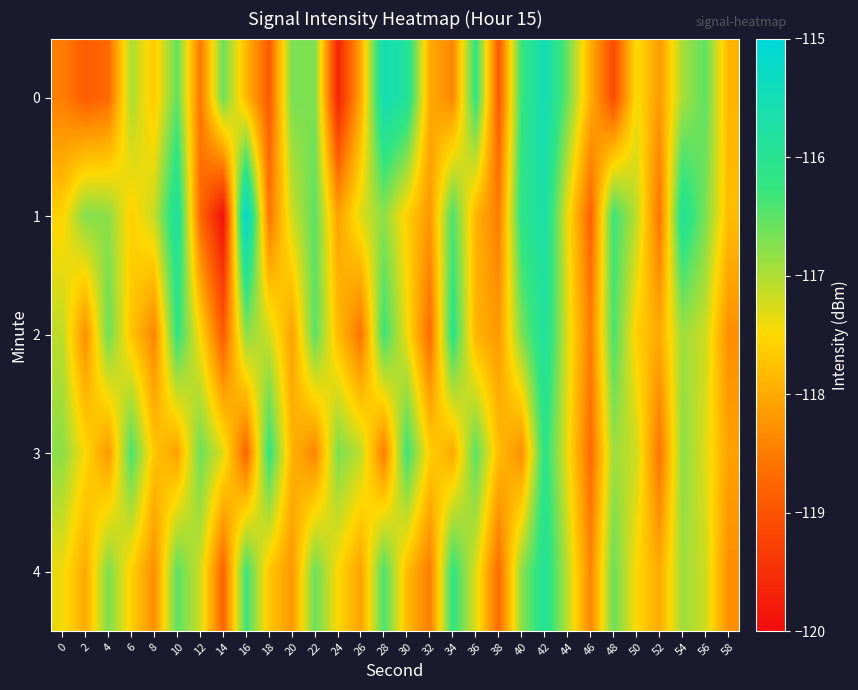

Reading left to right, what are all the values shown in this chart?

0: 0=-118.5	2=-118.9	4=-118.7	6=-117.0	8=-117.7	10=-116.5	12=-118.6	14=-116.6	16=-117.9	18=-118.9	20=-116.7	22=-116.7	24=-119.7	26=-118.0	28=-115.5	30=-115.9	32=-118.0	34=-118.4	36=-116.2	38=-118.9	40=-116.2	42=-115.5	44=-116.6	46=-118.0	48=-119.1	50=-117.4	52=-118.2	54=-117.0	56=-116.5	58=-117.9
1: 0=-117.6	2=-116.7	4=-116.8	6=-117.6	8=-117.1	10=-115.8	12=-118.7	14=-119.9	16=-115.1	18=-118.6	20=-117.2	22=-116.5	24=-118.1	26=-117.3	28=-116.8	30=-117.6	32=-118.2	34=-116.4	36=-117.9	38=-118.5	40=-116.1	42=-115.7	44=-117.4	46=-118.8	48=-116.3	50=-117.1	52=-118.6	54=-115.9	56=-116.7	58=-117.8
2: 0=-117.1	2=-118.3	4=-116.6	6=-117.7	8=-118.4	10=-116.2	12=-117.5	14=-118.9	16=-116.8	18=-117.2	20=-118.1	22=-116.5	24=-117.8	26=-118.6	28=-116.3	30=-117.4	32=-118.7	34=-116.1	36=-117.9	38=-118.2	40=-116.7	42=-115.8	44=-117.3	46=-118.5	48=-116.4	50=-117.6	52=-118.0	54=-116.9	56=-117.2	58=-118.3
3: 0=-116.8	2=-117.5	4=-118.2	6=-116.4	8=-117.7	10=-118.1	12=-116.6	14=-117.3	16=-118.8	18=-116.2	20=-117.9	22=-118.4	24=-116.7	26=-117.1	28=-118.5	30=-116.3	32=-117.6	34=-118.0	36=-116.5	38=-117.8	40=-118.3	42=-116.1	44=-117.4	46=-118.7	48=-116.9	50=-117.2	52=-118.6	54=-116.8	56=-117.3	58=-118.1
4: 0=-117.4	2=-118.0	4=-116.7	6=-117.6	8=-118.3	10=-116.5	12=-117.2	14=-118.8	16=-116.3	18=-117.7	20=-118.2	22=-116.6	24=-117.5	26=-118.1	28=-116.4	30=-117.8	32=-118.5	34=-116.2	36=-117.3	38=-118.7	40=-116.8	42=-115.9	44=-117.1	46=-118.4	48=-116.6	50=-117.5	52=-118.0	54=-116.9	56=-117.2	58=-118.3